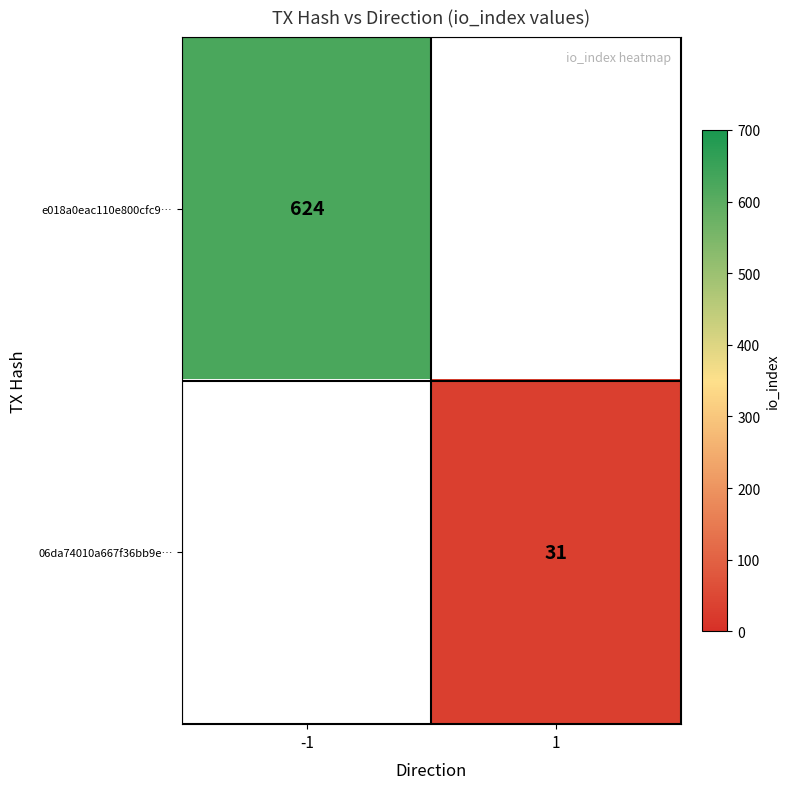

How many series are shown in this chart?

2